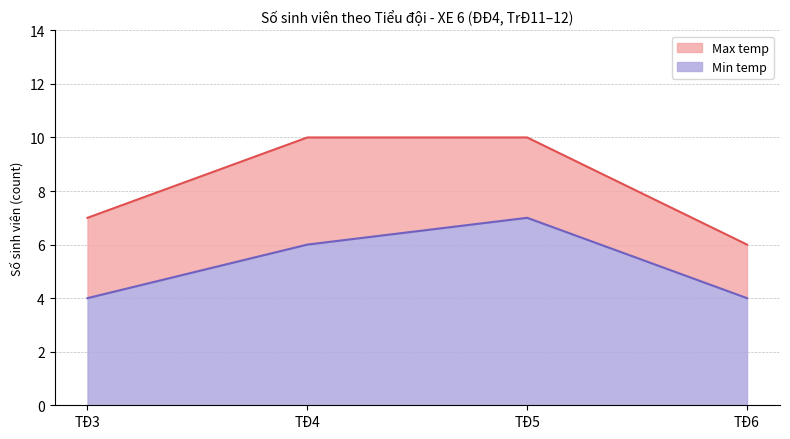

What is the difference between the maximum and minimum values in the Min temp series?

3